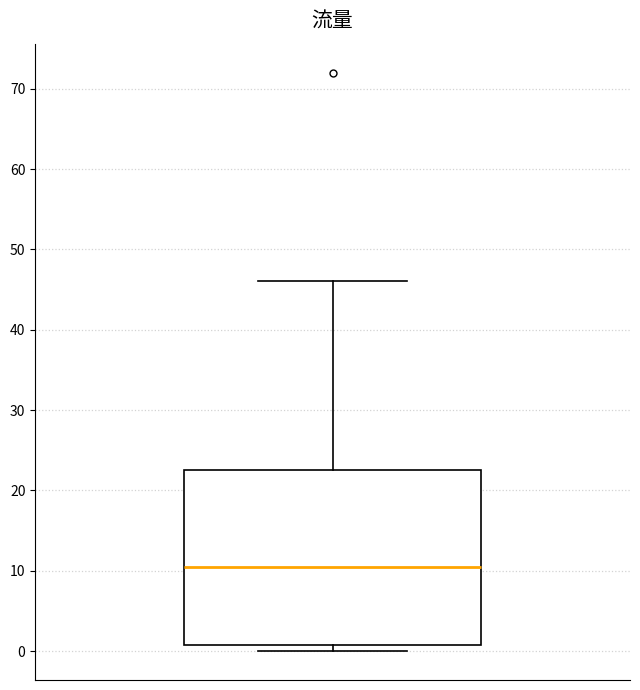

Read this box plot against the y-axis: the position of the median line, the range covered by the box, and the ends of both whiskers. The values are not printed on the chart, so give them approximately, as read against the axis.

median 11, box 1 to 23, whiskers 0 to 46